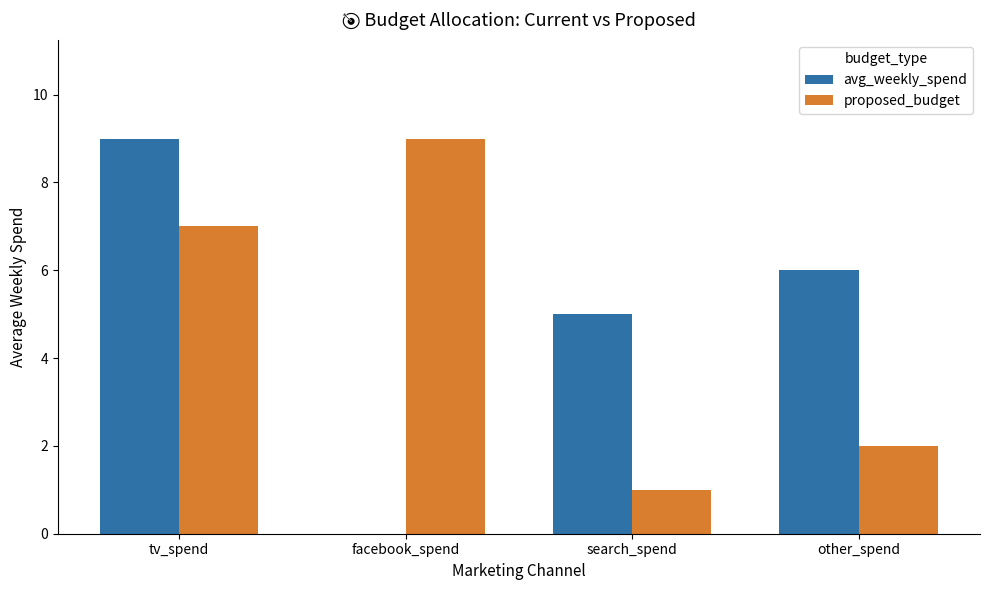

Where is proposed_budget nearest to the value 5?

tv_spend